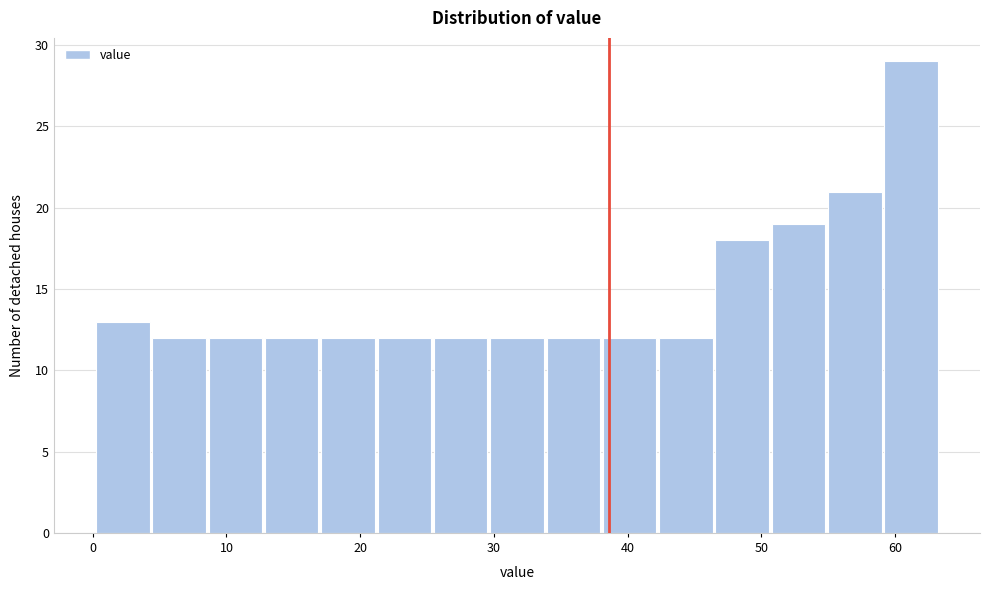

Reading left to right, list every bar in this chart as the range it spans on the x-axis followed by its height. Neither the bar edges nor the heights are printed on the chart, so give them approximately, as read against the axes.

0 to 4: 13
4 to 9: 12
9 to 13: 12
13 to 17: 12
17 to 21: 12
21 to 26: 12
26 to 30: 12
30 to 34: 12
34 to 38: 12
38 to 42: 12
42 to 47: 12
47 to 51: 18
51 to 55: 19
55 to 59: 21
59 to 63: 29